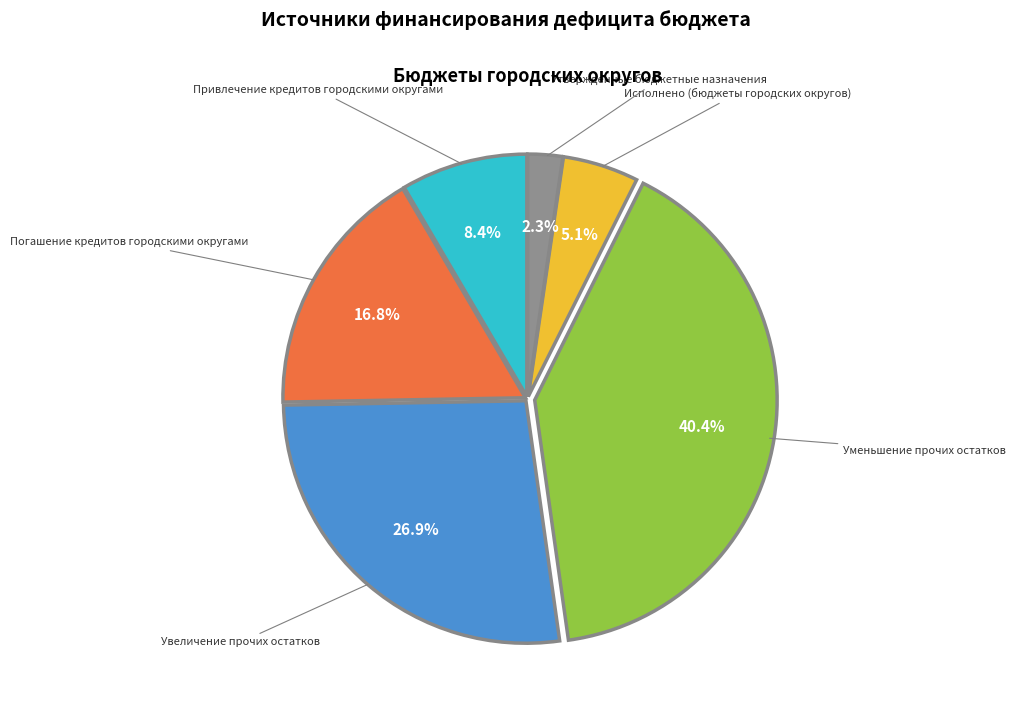

Which slice is the largest?

Уменьшение прочих остатков